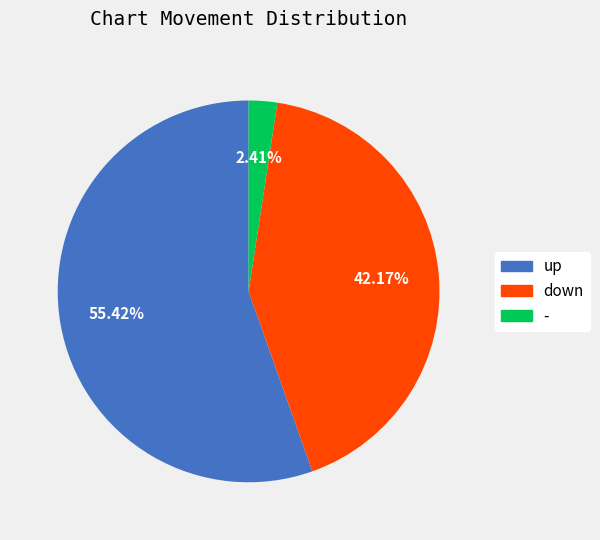

How much of the chart is everything except -?

97.6%